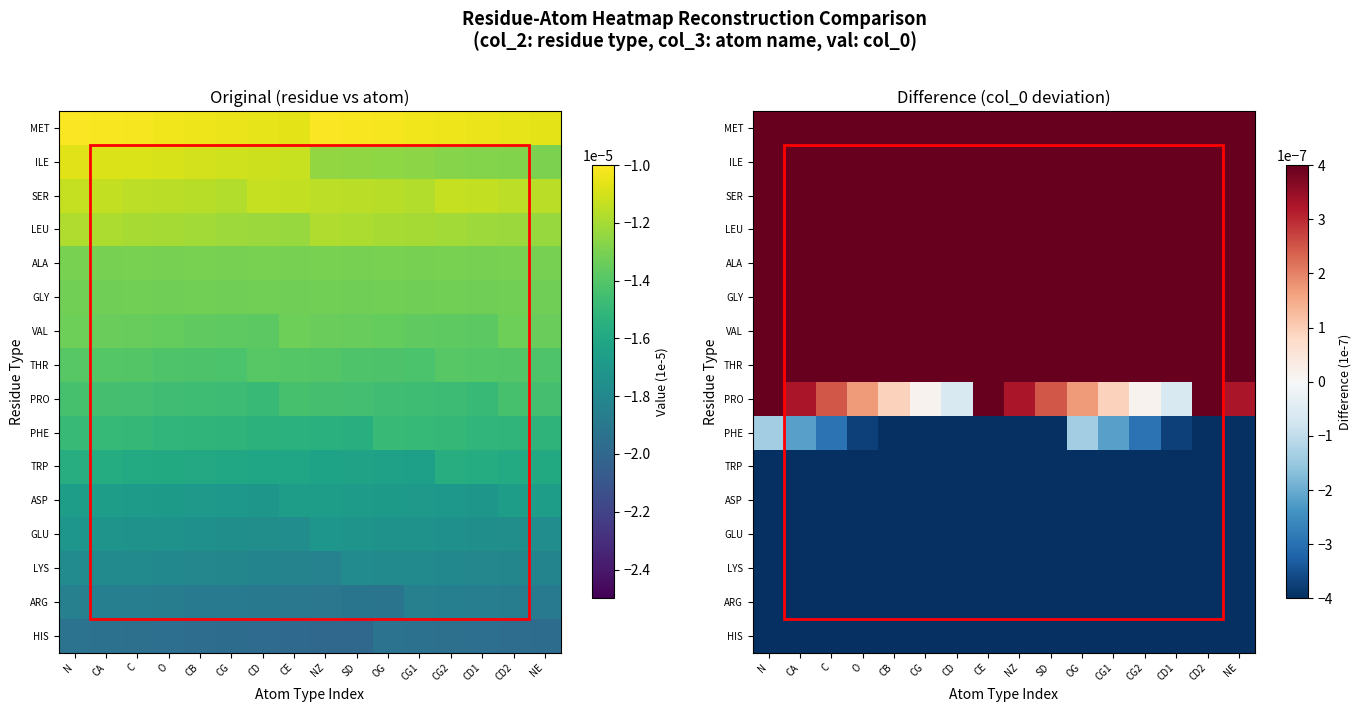

Which has a higher value, C or CG1?

C